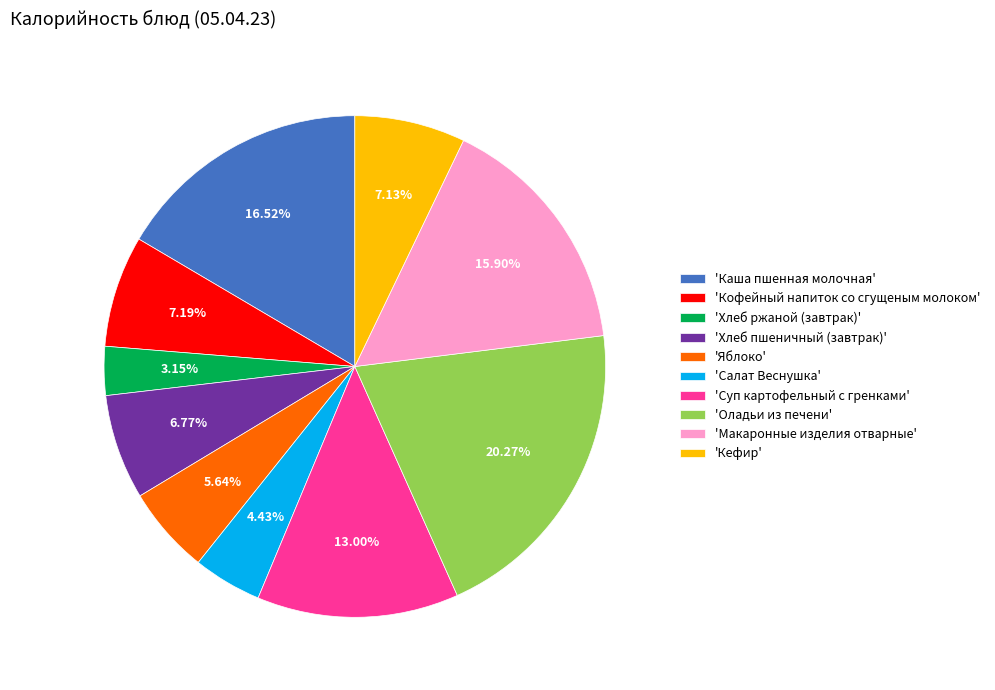

Is the sum of 'Яблоко' and 'Хлеб пшеничный (завтрак)' greater than half?

No